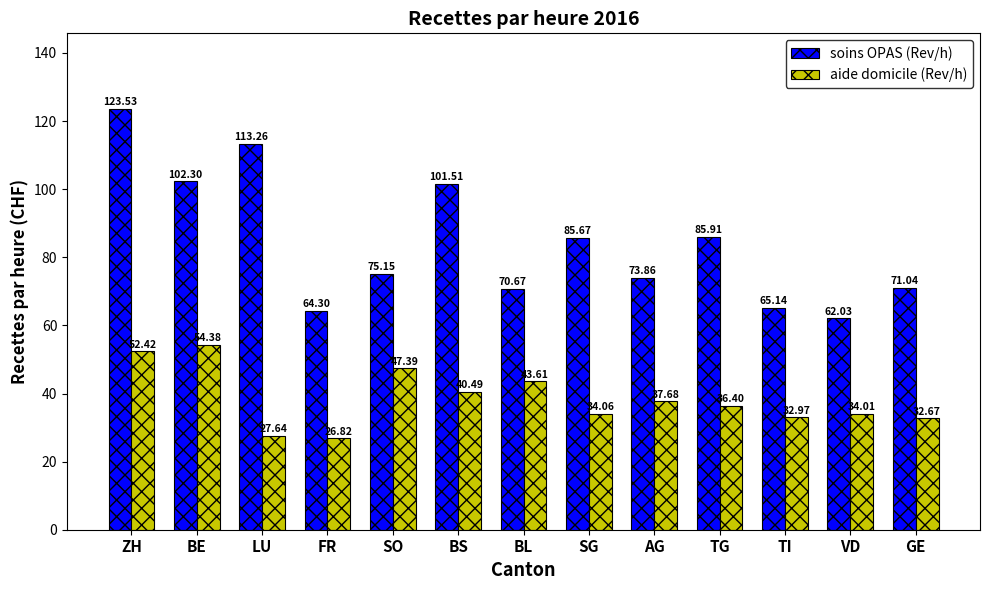

What is the difference between the soins OPAS (Rev/h) values at FR and BS?

37.2